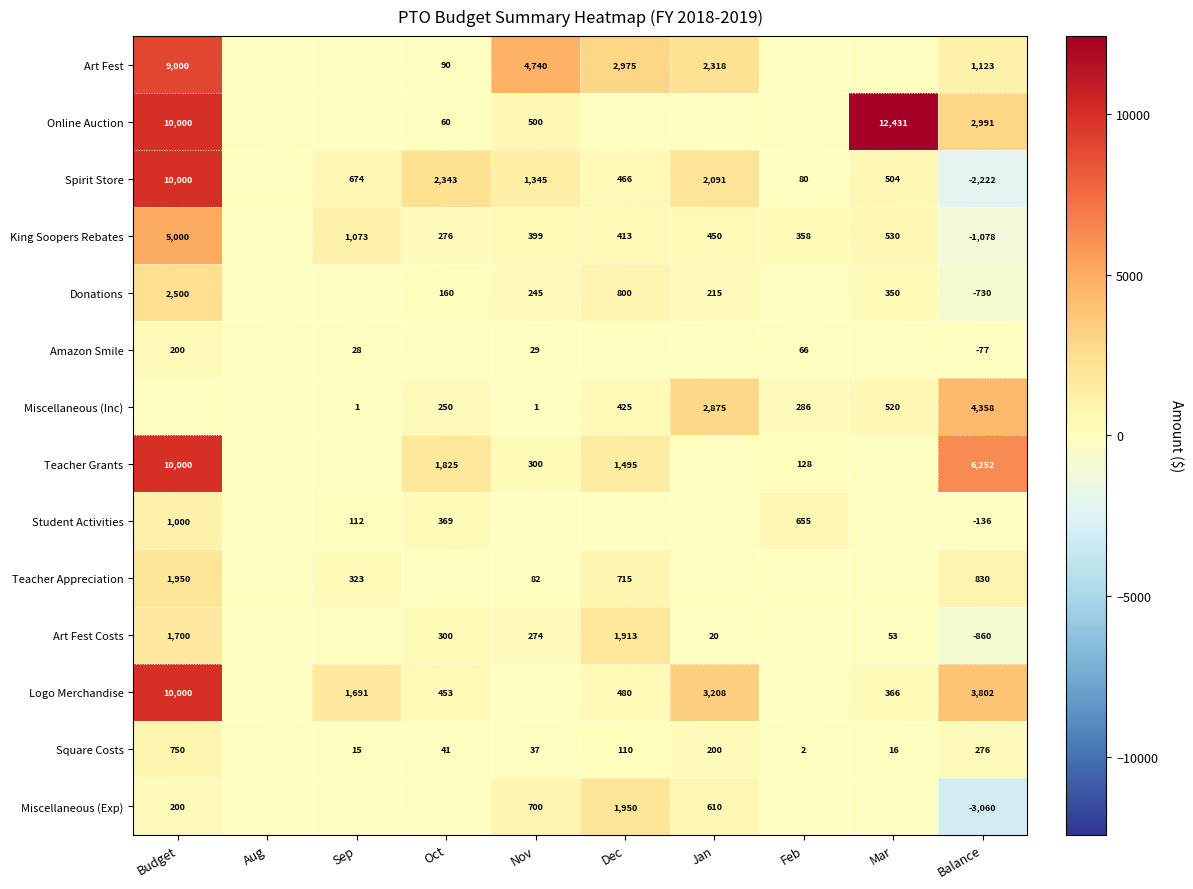

Is the value of King Soopers Rebates at Oct greater than the value of Miscellaneous (Inc) at Nov?

Yes